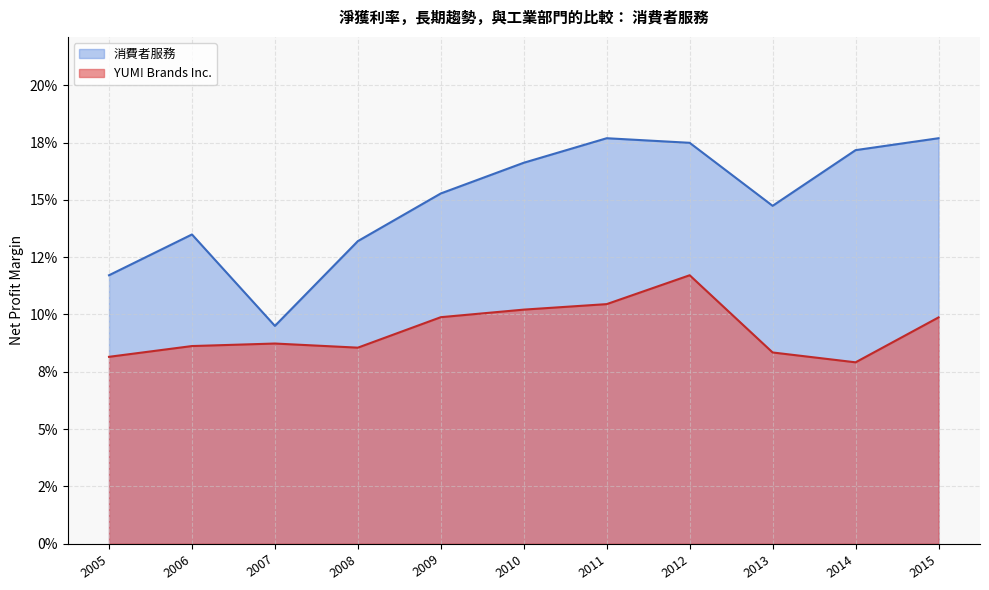

True or false: 消費者服務 and YUM! Brands Inc. intersect in this chart.

False